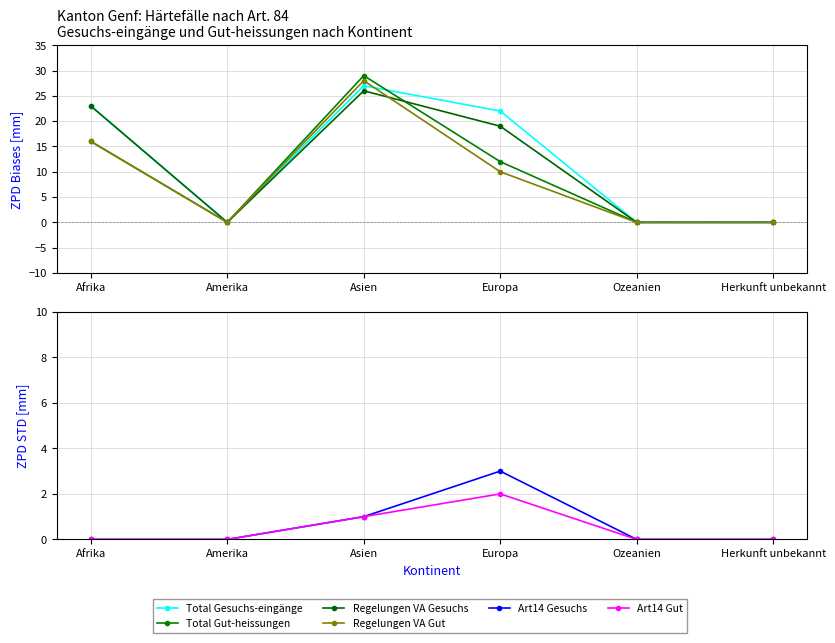

Where is Regelungen VA Gut nearest to the value 14?

Afrika